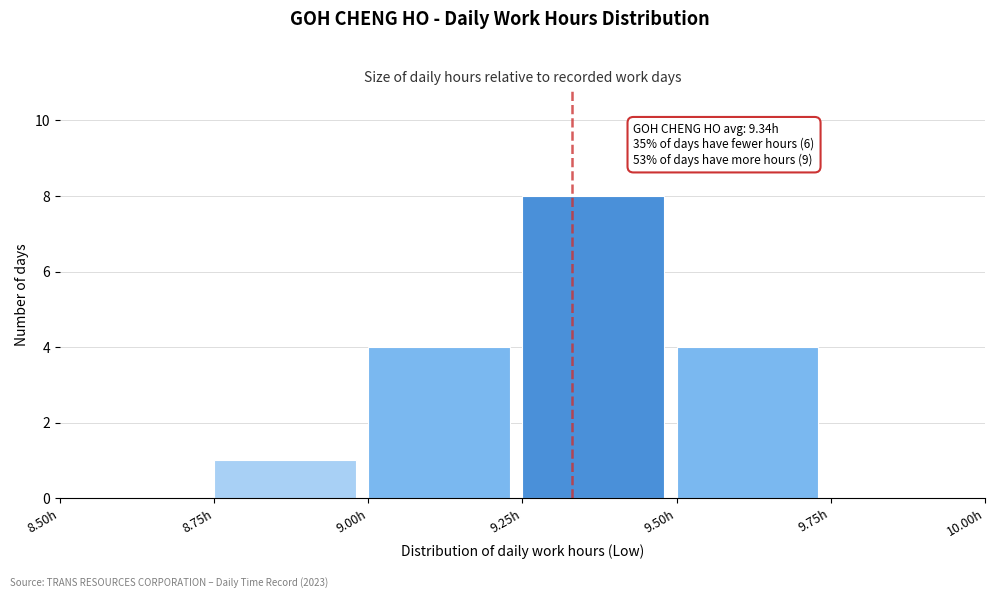

Which range on the x-axis has the tallest bar?

9.25 to 9.50